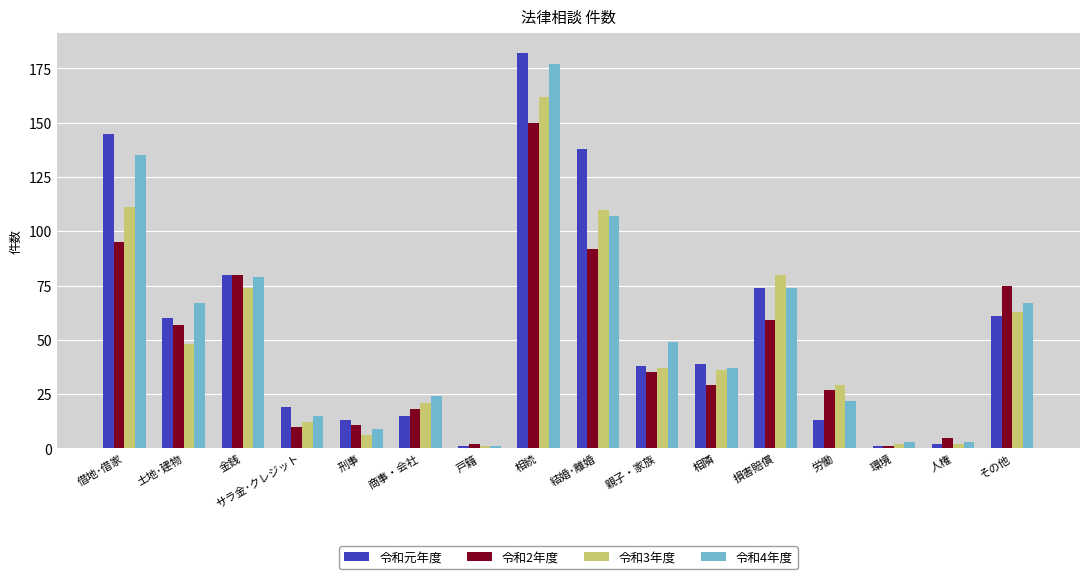

What is the total value across all series at 土地･建物?

232